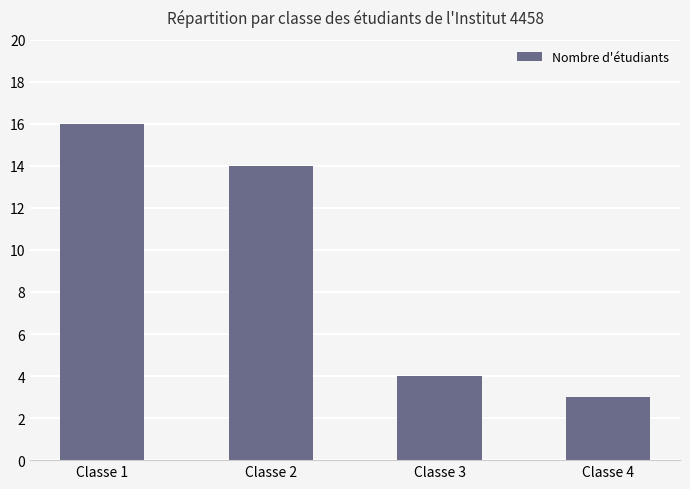

Reading left to right, list all the values displayed in this chart.

16	14	4	3